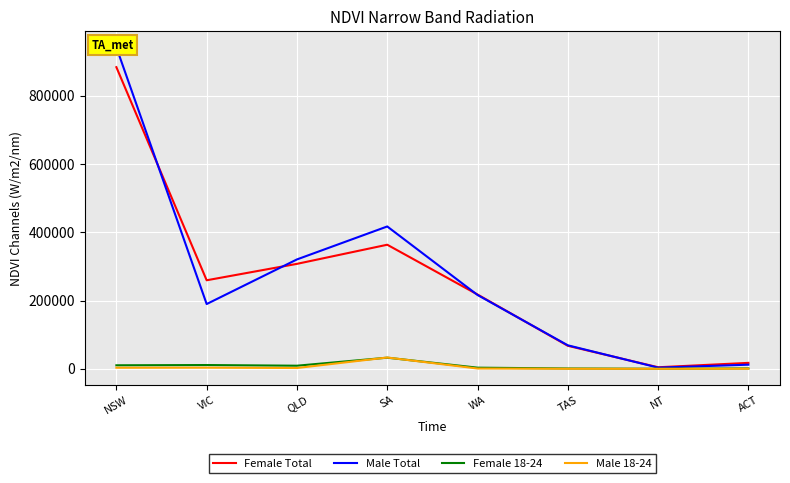

What is the highest value of the Male Total series?

942143